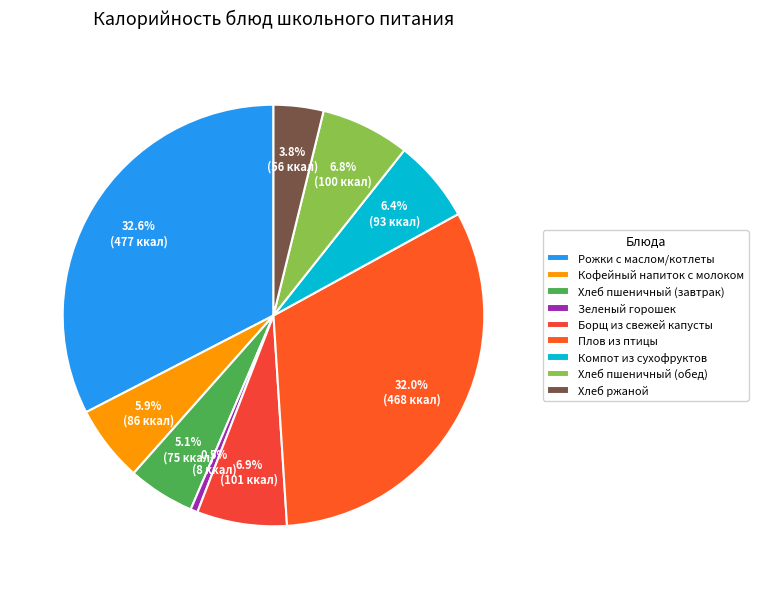

To the nearest percent, what is the combined percentage of Борщ из свежей капусты and Хлеб ржаной?

11%